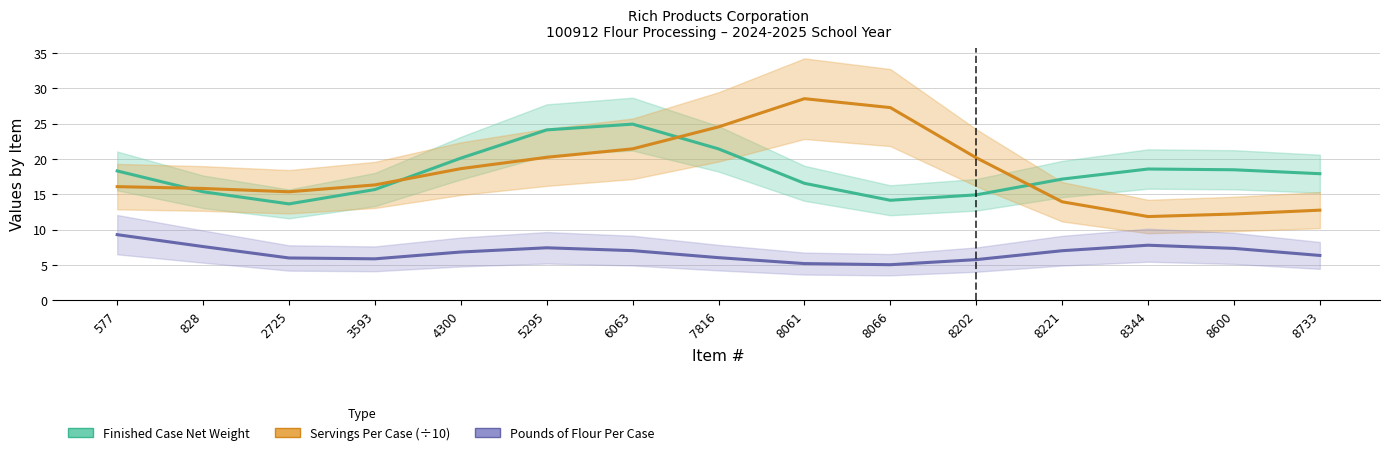

In Servings Per Case (÷10), how many points are lower than both neighbors (excluding endpoints)?

2